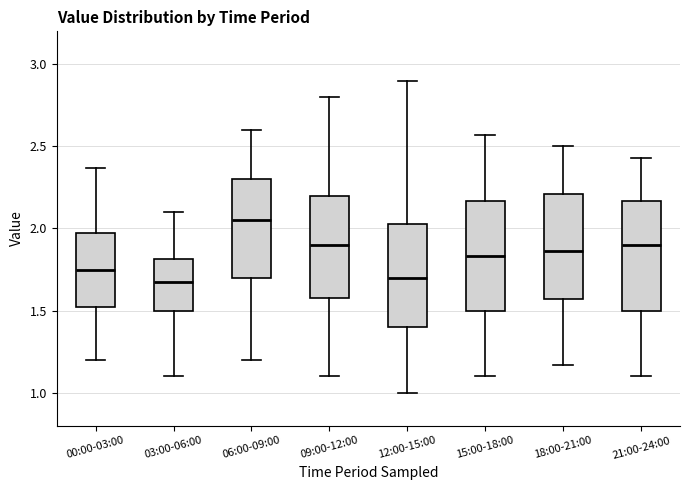

Which box's median line is the highest?

06:00-09:00